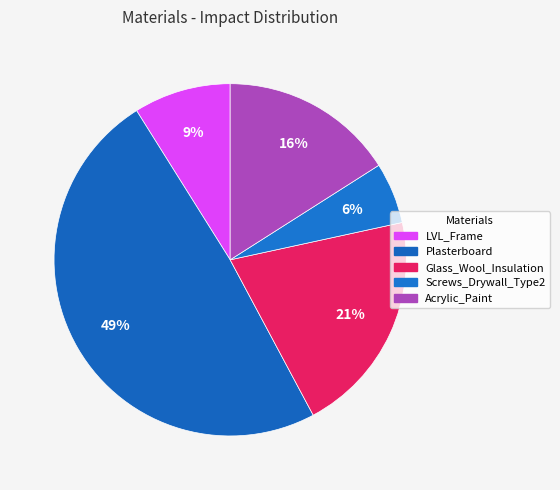

To the nearest percent, what is the difference between the Glass_Wool_Insulation and Plasterboard slice percentages?

28%